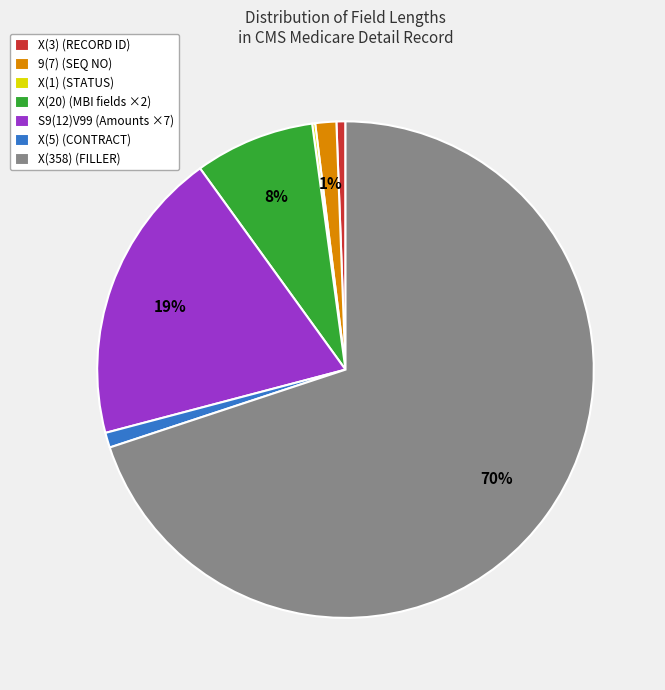

Which category has the biggest portion of the pie?

X(358) (FILLER)